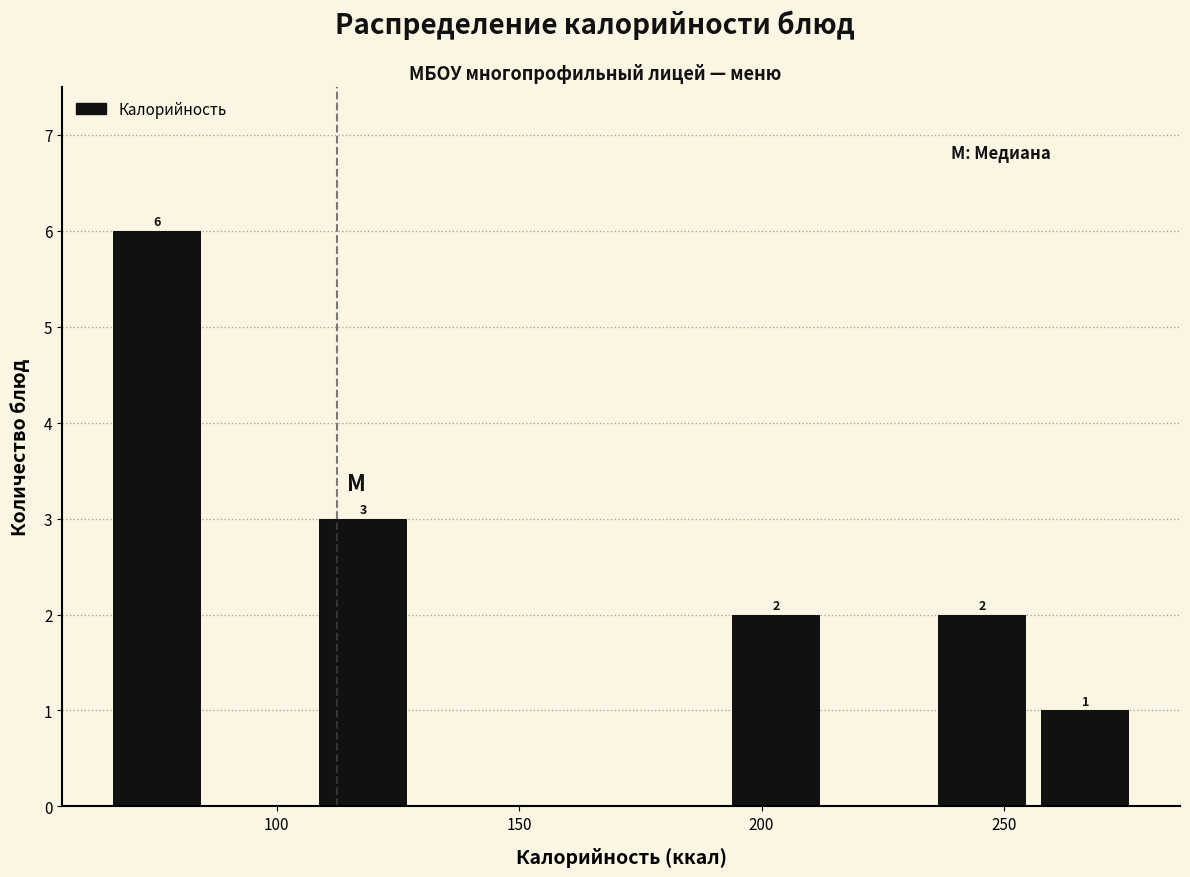

Over which range of the x-axis is the bar tallest?

65 to 90